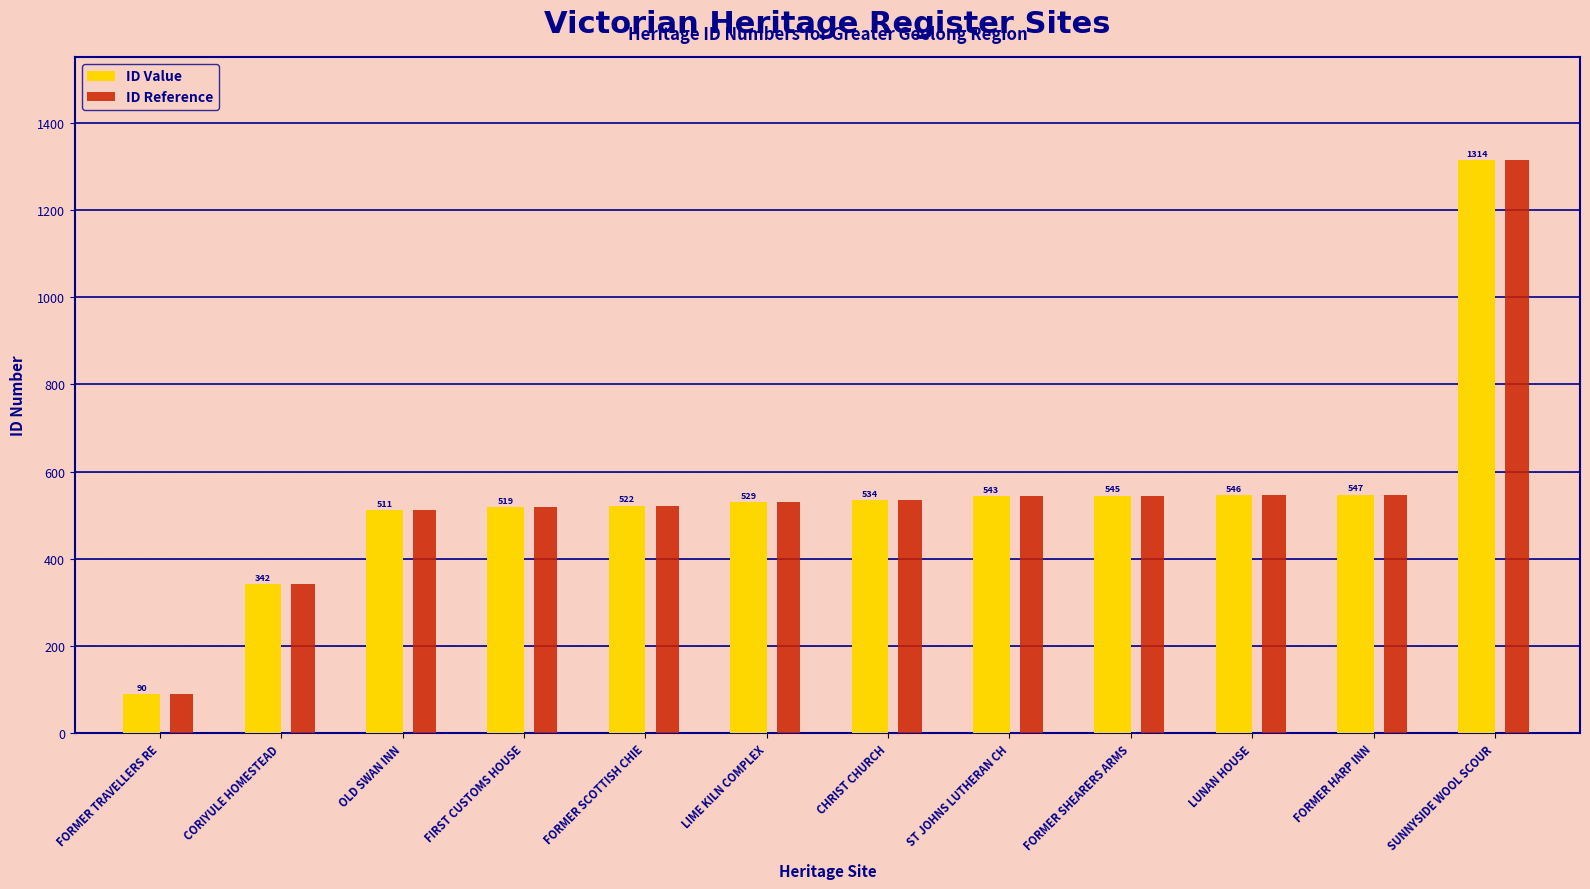

What is the approximate value of ID Reference at SUNNYSIDE WOOL SCOUR, to the nearest 10?

1310